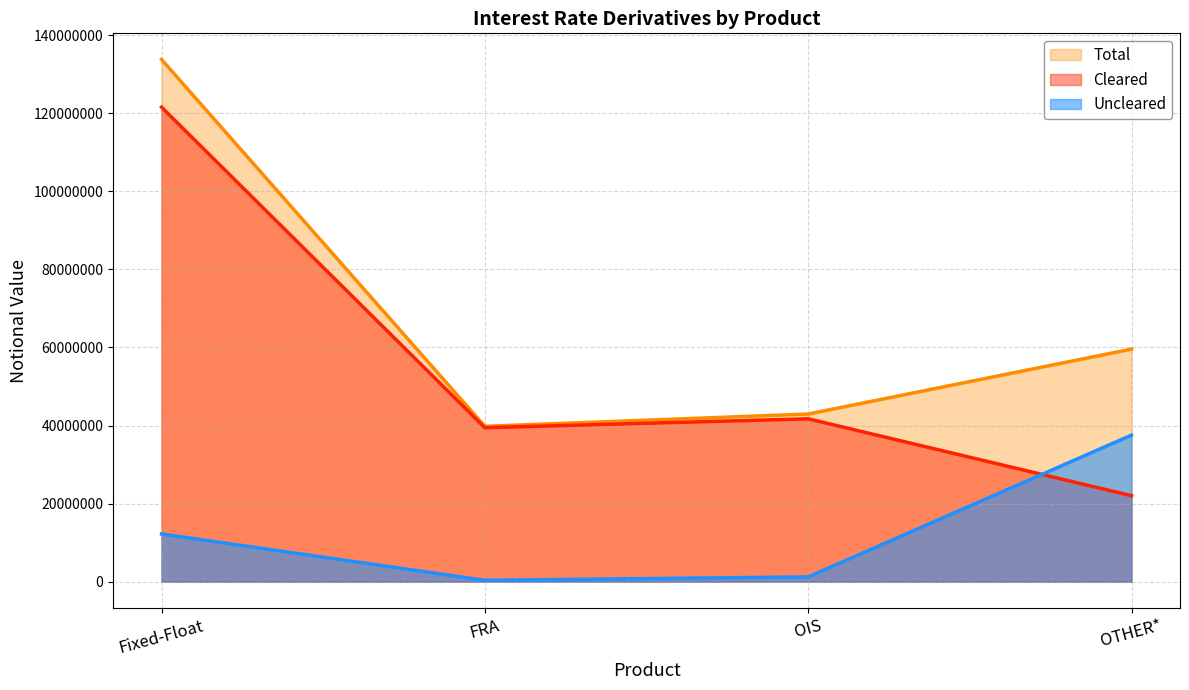

True or false: Cleared and Total intersect in this chart.

False